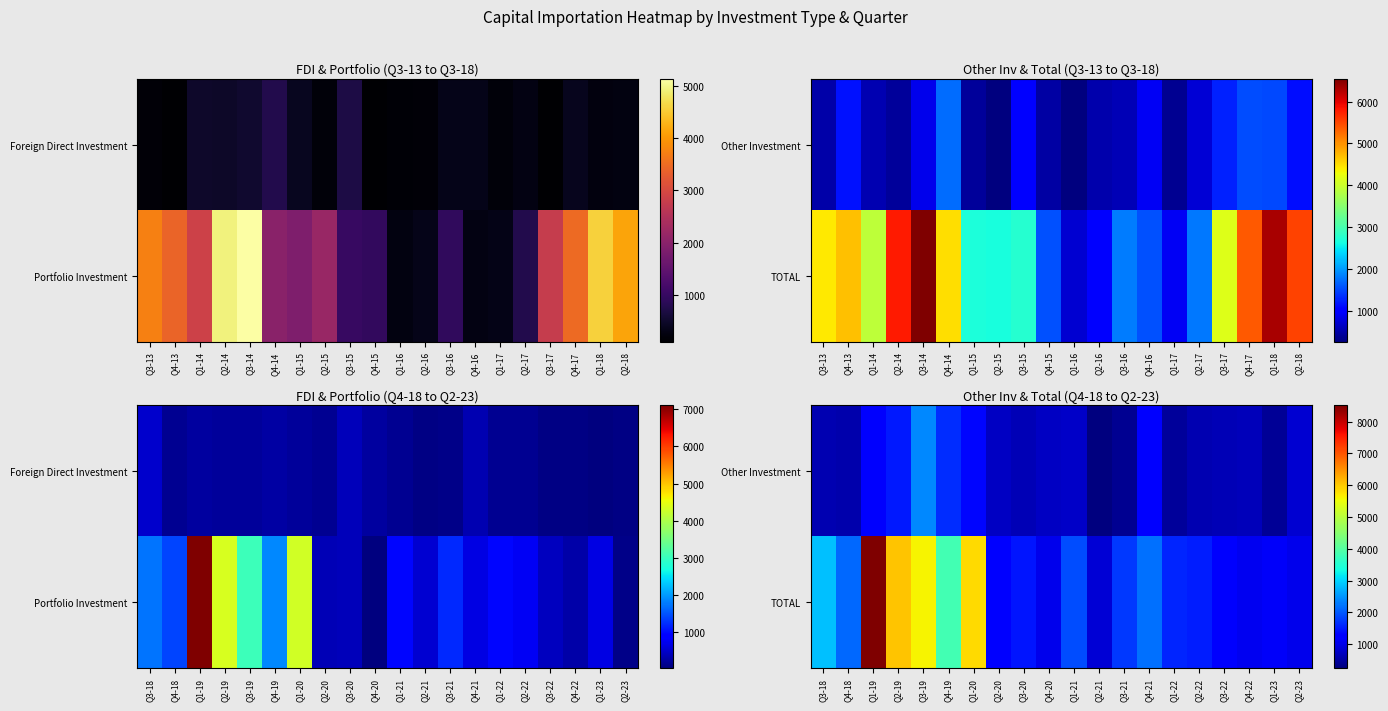

What is the average value of the Other Investment series?

884.0